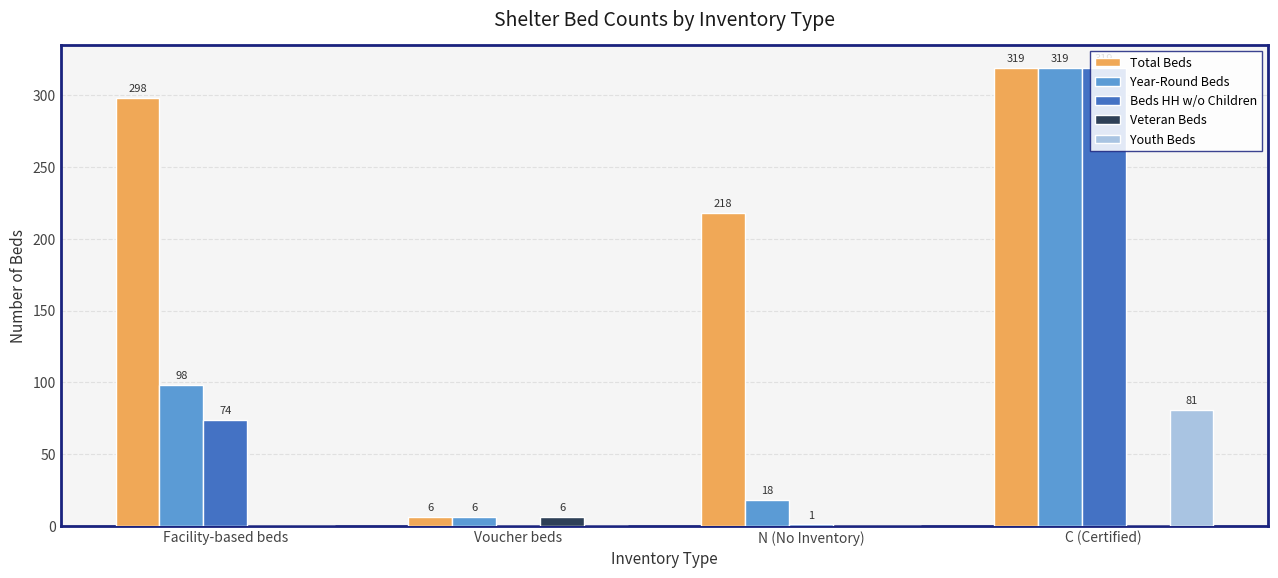

At which label is Year-Round Beds closest to 162?

Facility-based beds